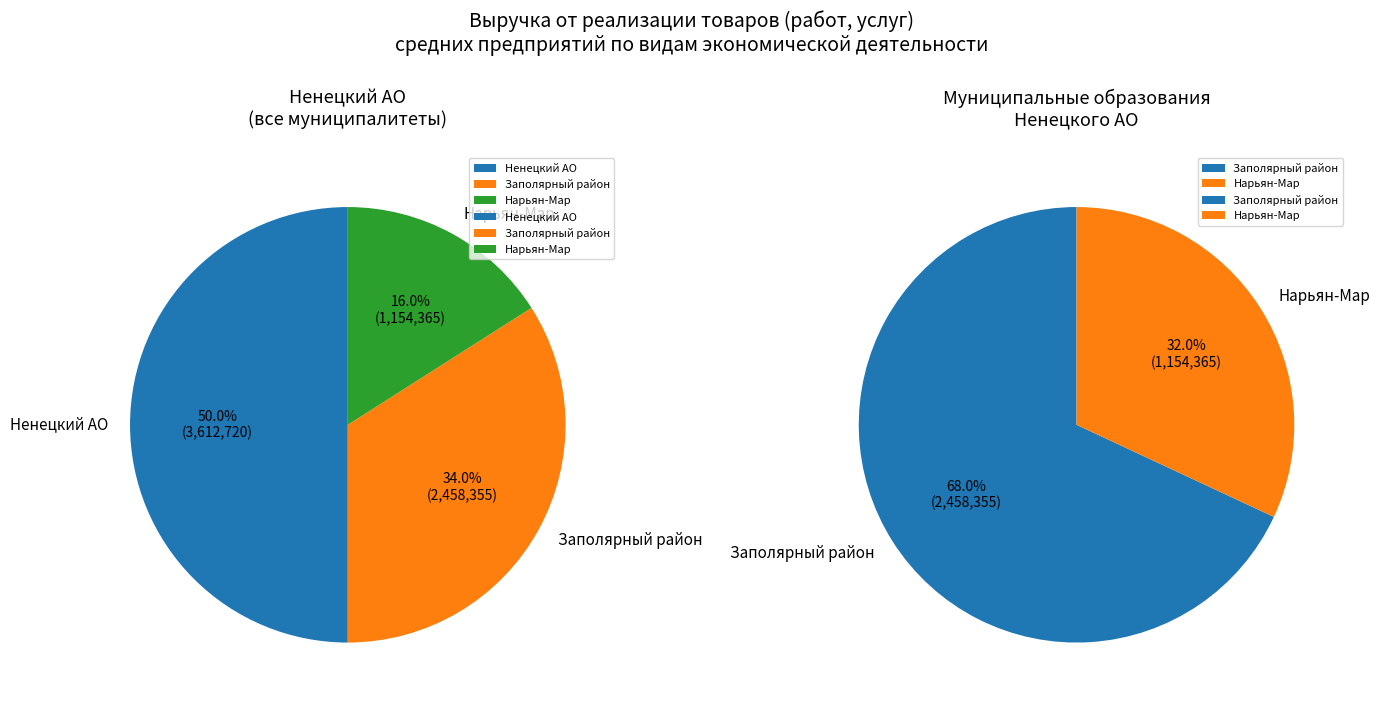

Which category has the smallest portion of the pie?

город Нарьян-Мар